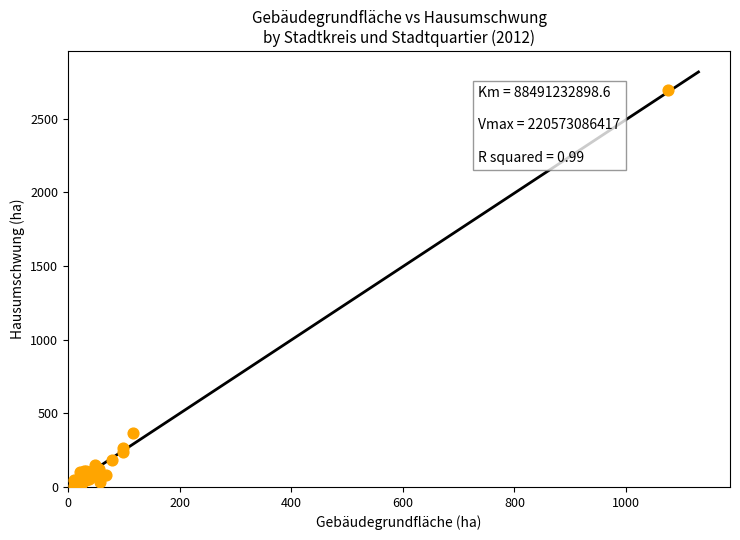

What Y value in the scatter plot is closest to 1350?

365.9